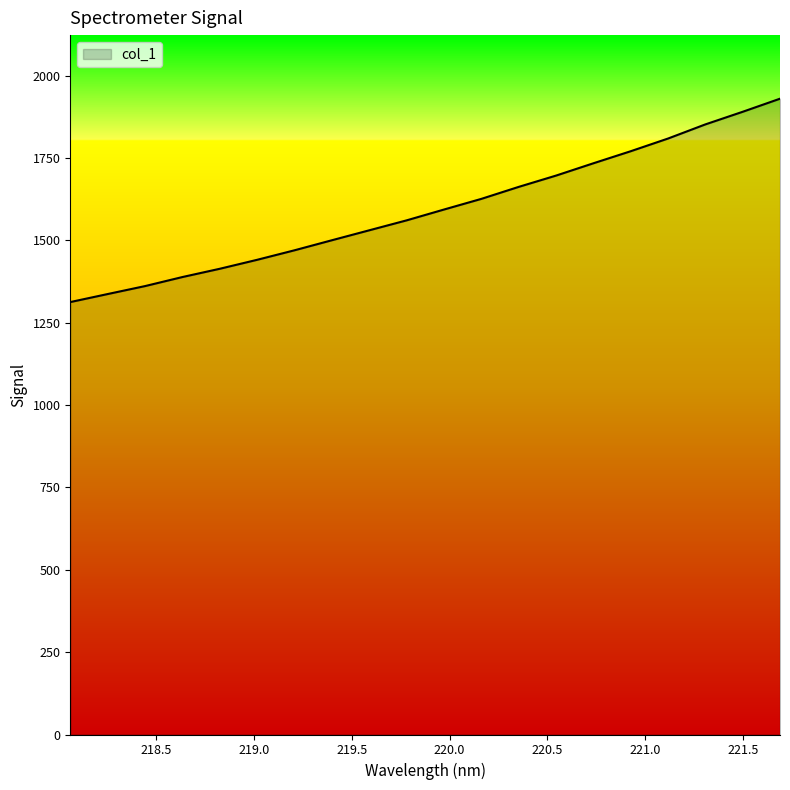

What is the difference between the maximum and minimum values?

617.3